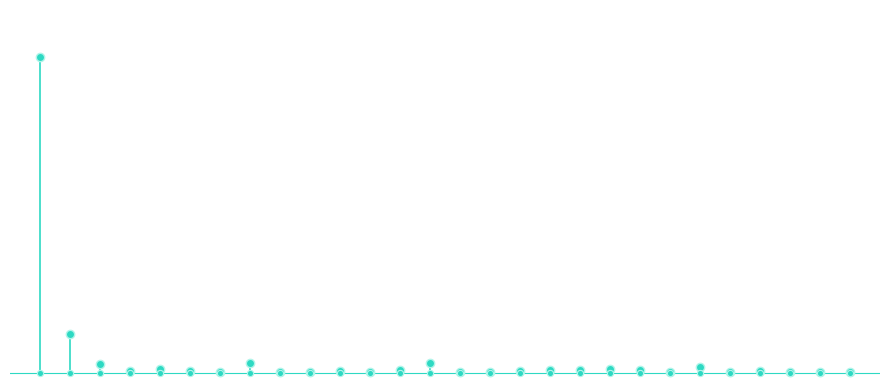

What is the ratio of the value at 3 to the value at 2?

0.2